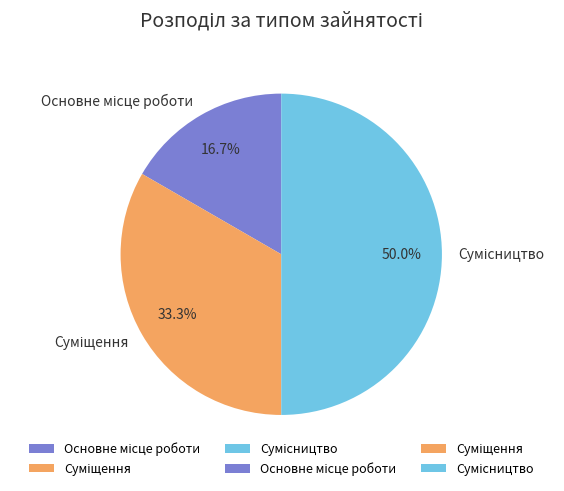

Between Сумісництво and Суміщення, which is larger?

Сумісництво